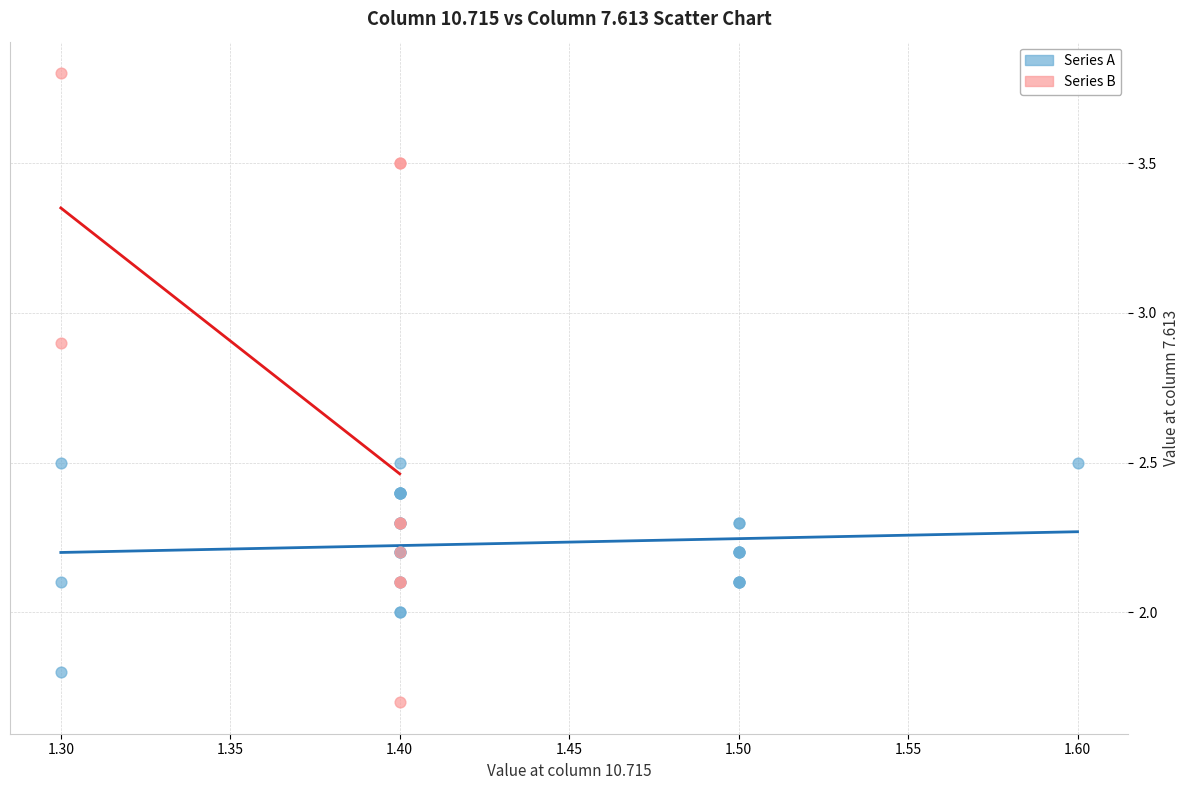

Which series contains the highest Y value?

Series B